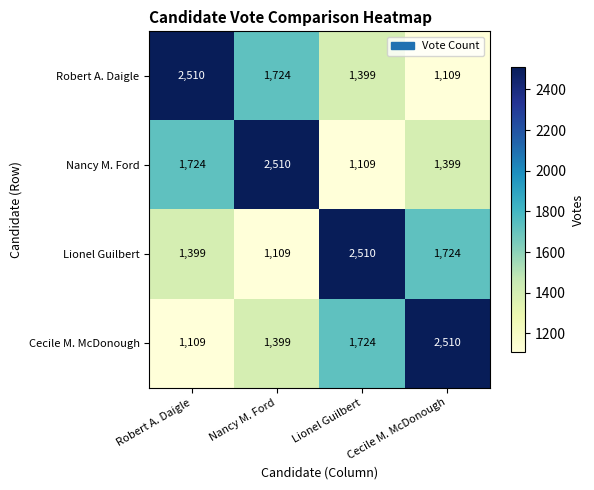

What is the sum of the Nancy M. Ford values at Nancy M. Ford and Robert A. Daigle?

4234